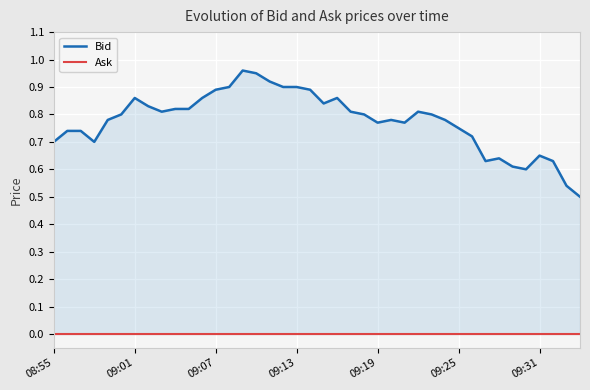

Between 18 and 09:25, which is larger?

18